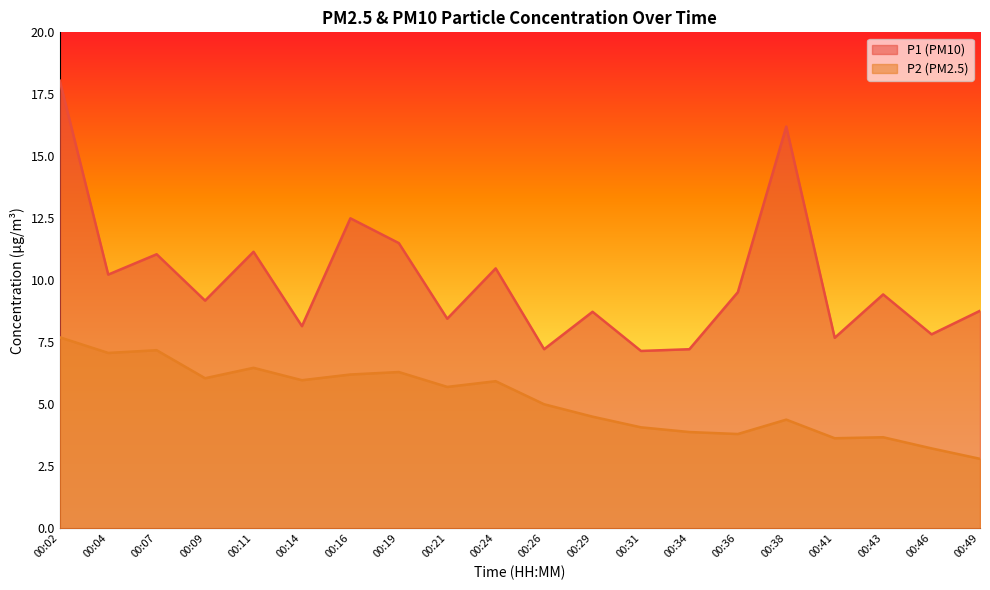

At which label is P2 closest to 5?

00:26